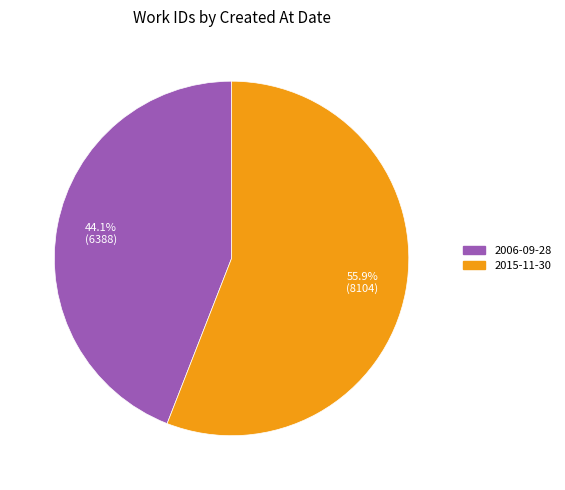

To the nearest percent, what is the combined percentage of 2006-09-28 and 2015-11-30?

100%